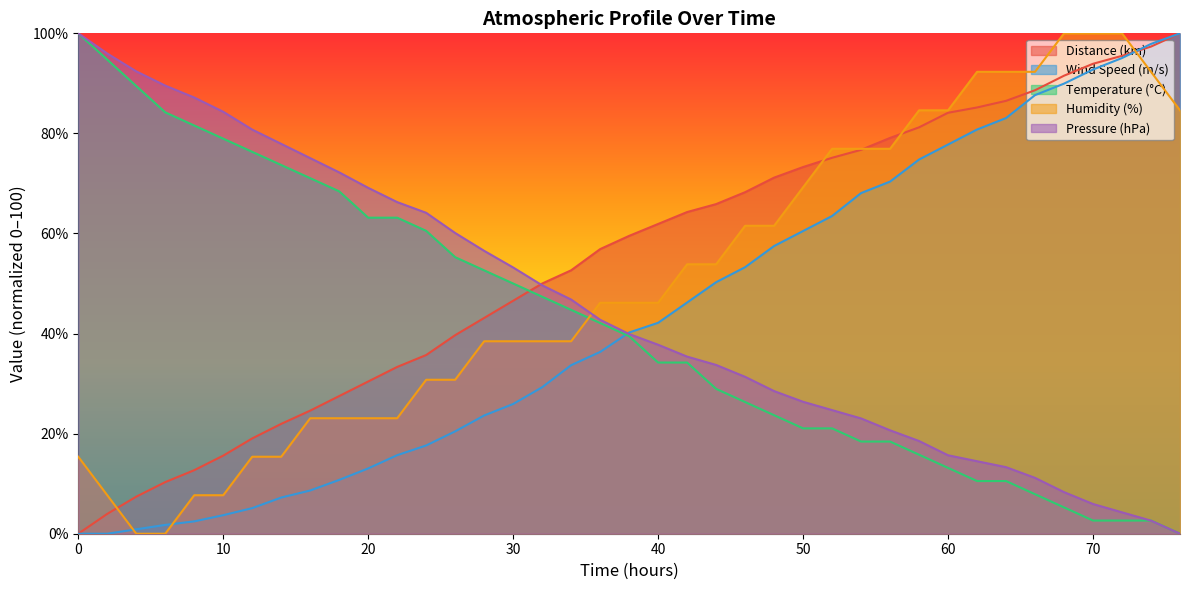

What is the total value across all series at 52.0?

261.3